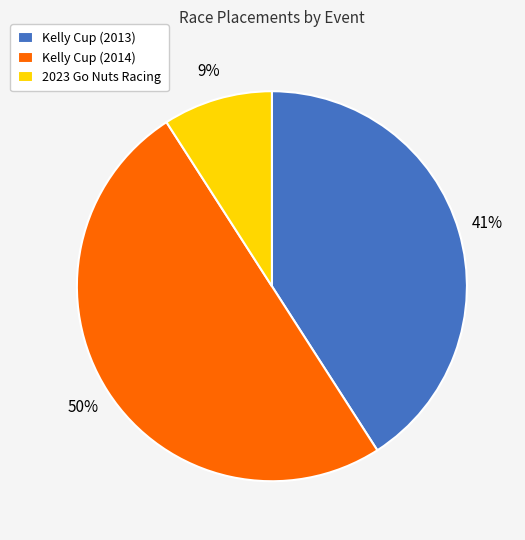

Combined, do Kelly Cup (2013) and Kelly Cup (2014) account for over 50%?

Yes